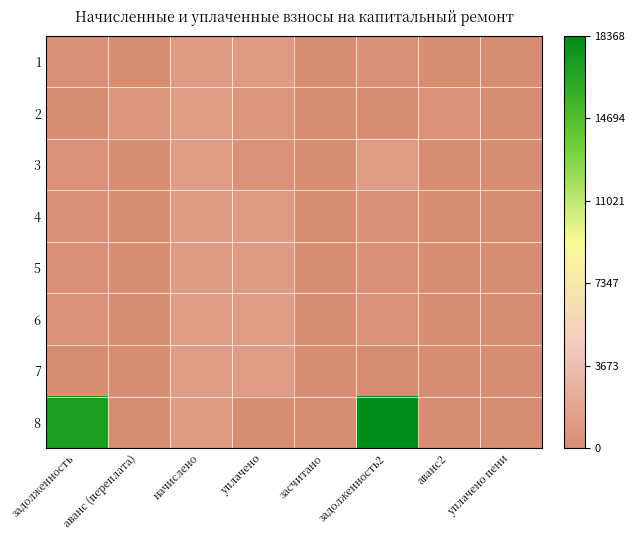

Between уплачено and засчитано, which series saw the biggest shift?

7